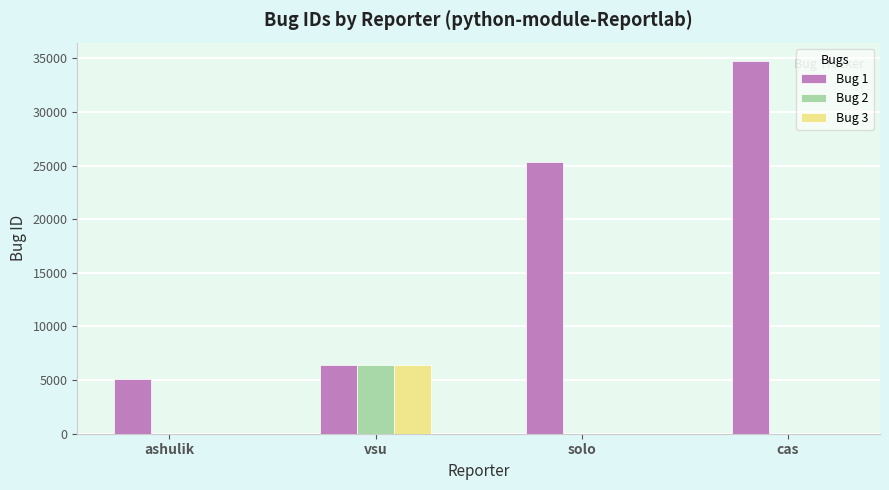

What is the maximum value shown in the chart?

34732